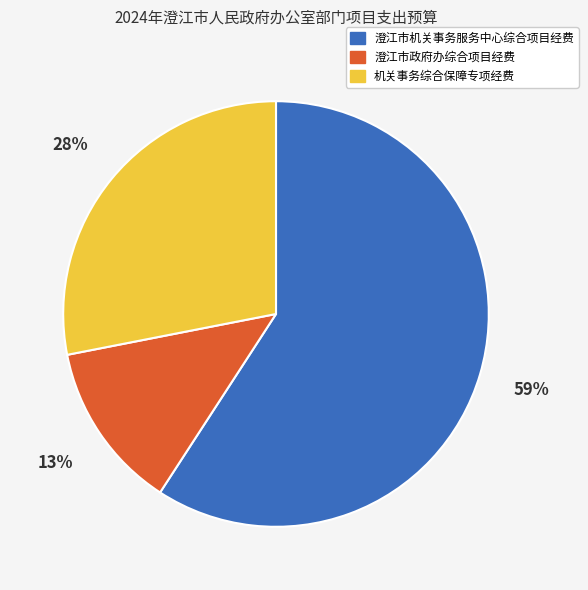

To the nearest percent, what portion does 澄江市政府办综合项目经费 represent?

13%